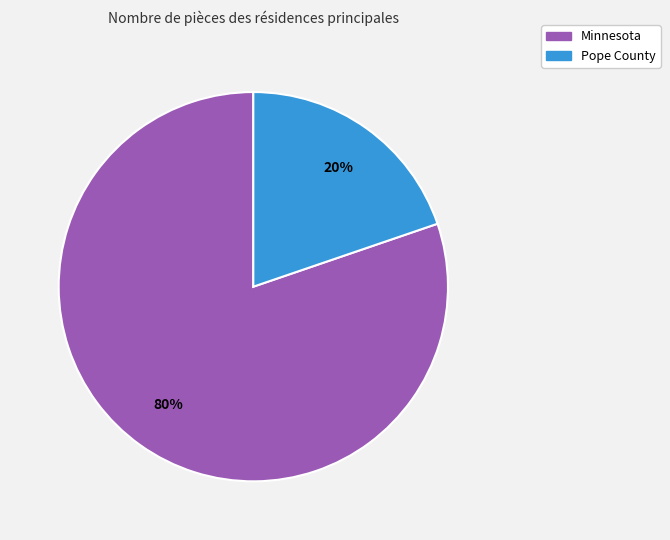

To the nearest percent, what percentage of the pie is Pope County?

20%